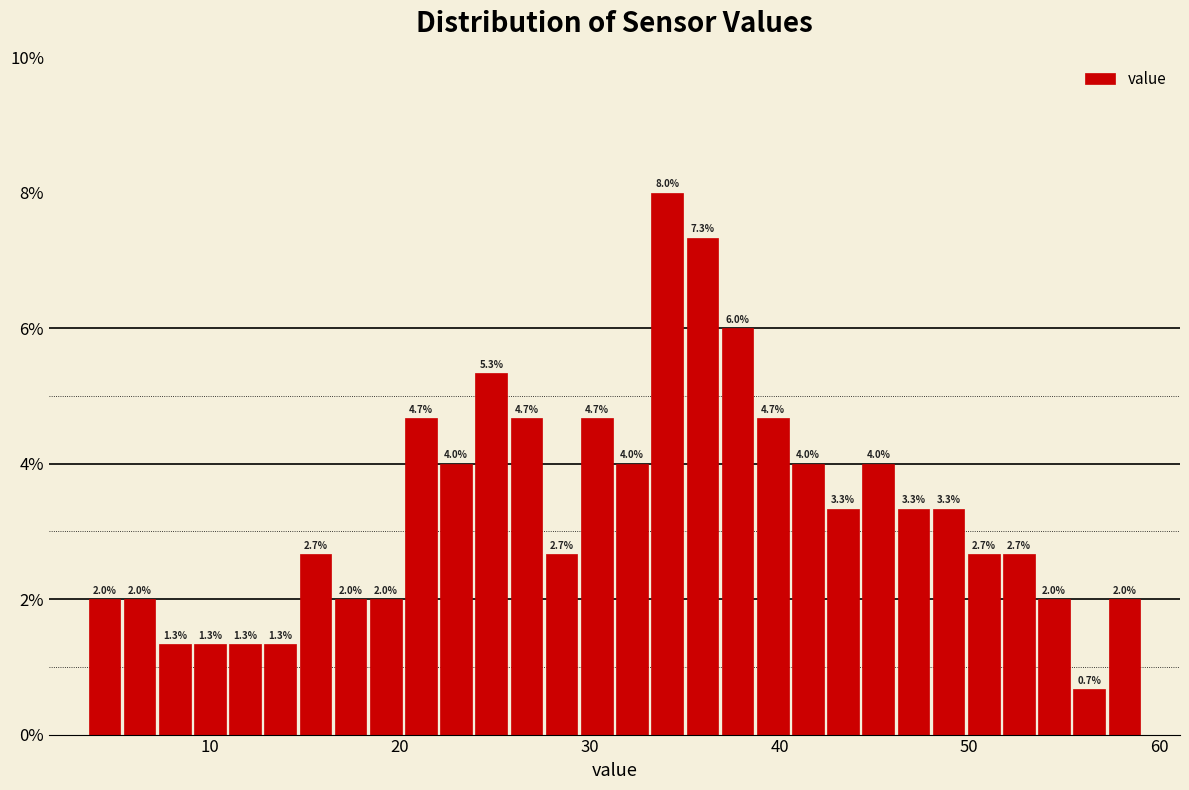

Read against the x-axis, roughly where is the centre of the tallest bar?

34